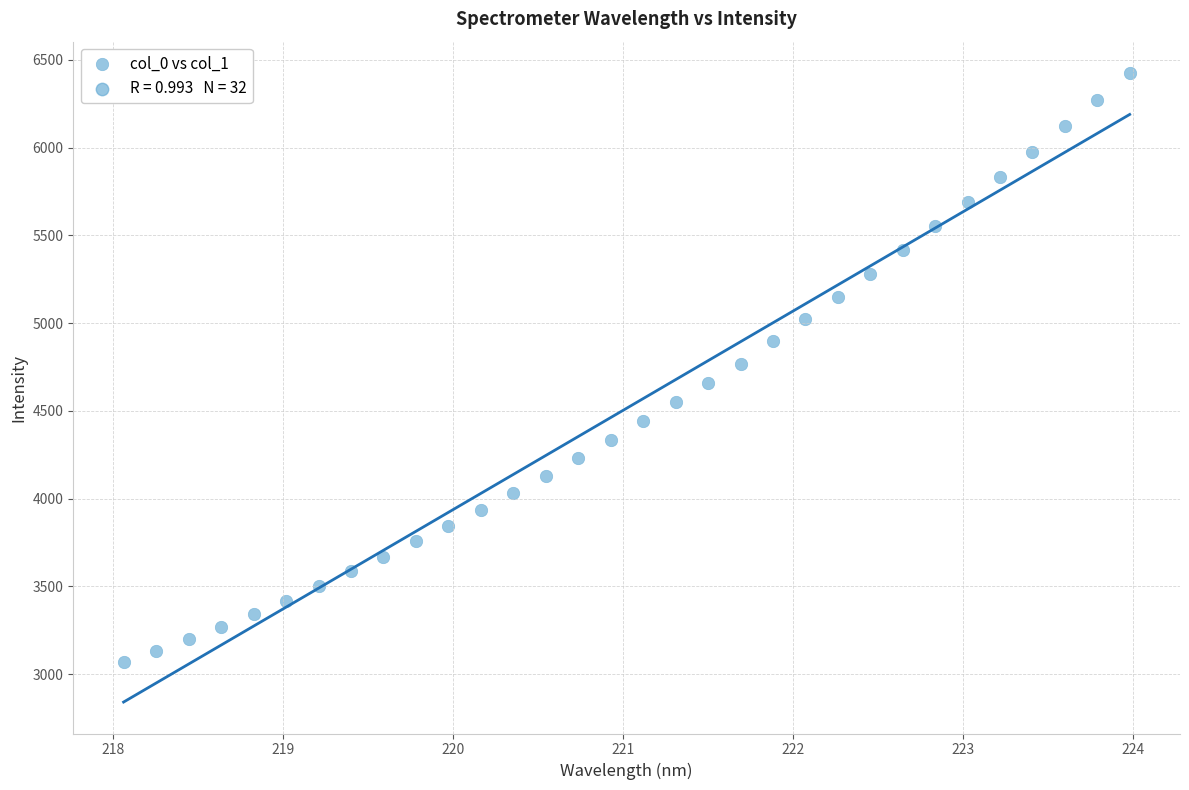

What is the range of Y values (max minus min)?

3355.8